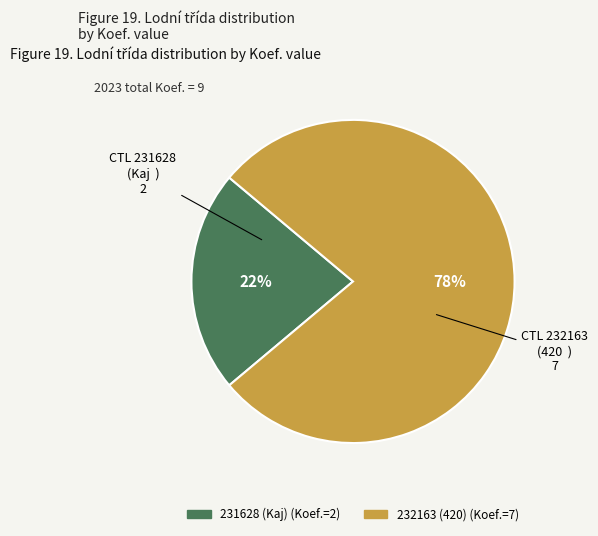

Combined, do 232163 (420) and 231628 (Kaj) account for over 50%?

Yes